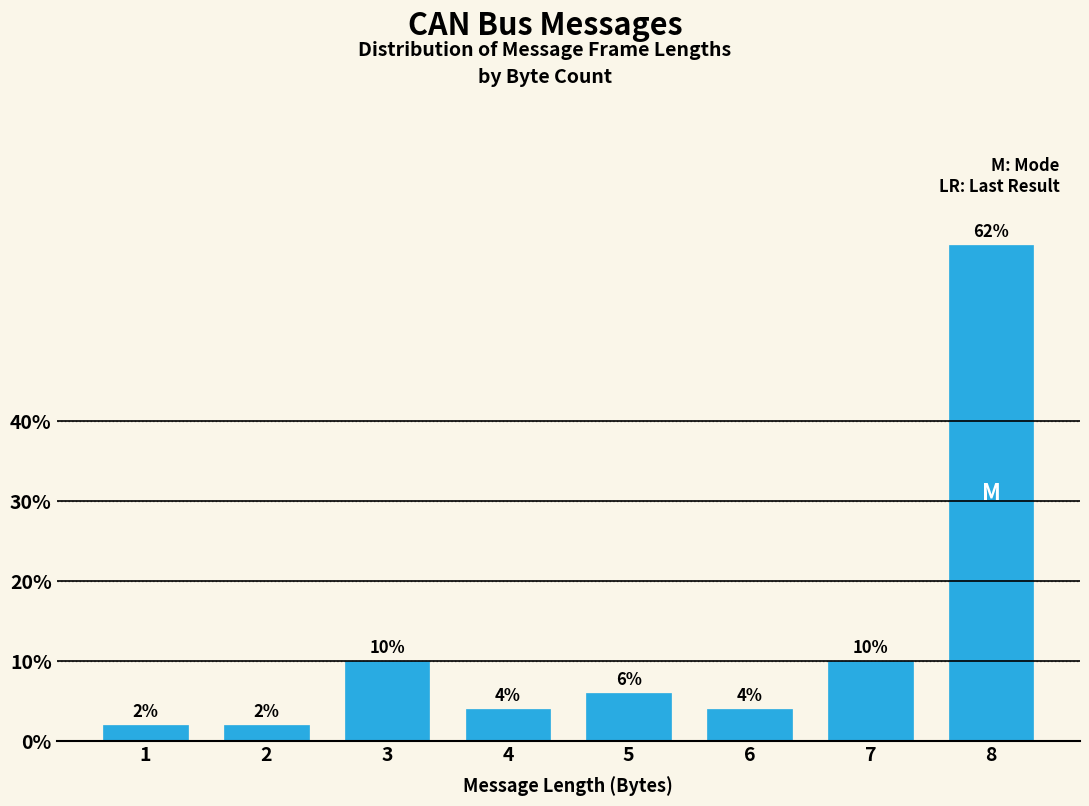

Reading right to left, what are all the values shown in this chart?

62	10	4	6	4	10	2	2